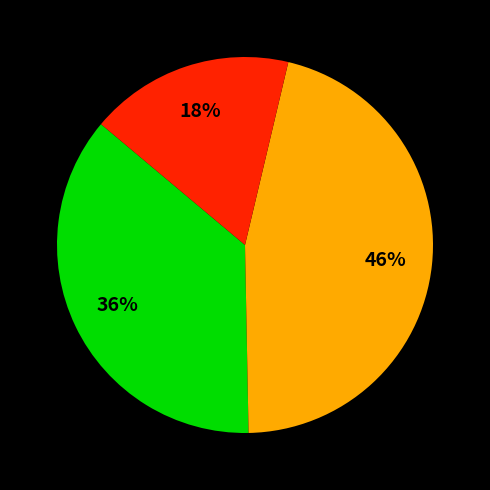

To the nearest percent, what is the difference between the largest and smallest slice percentages?

28%